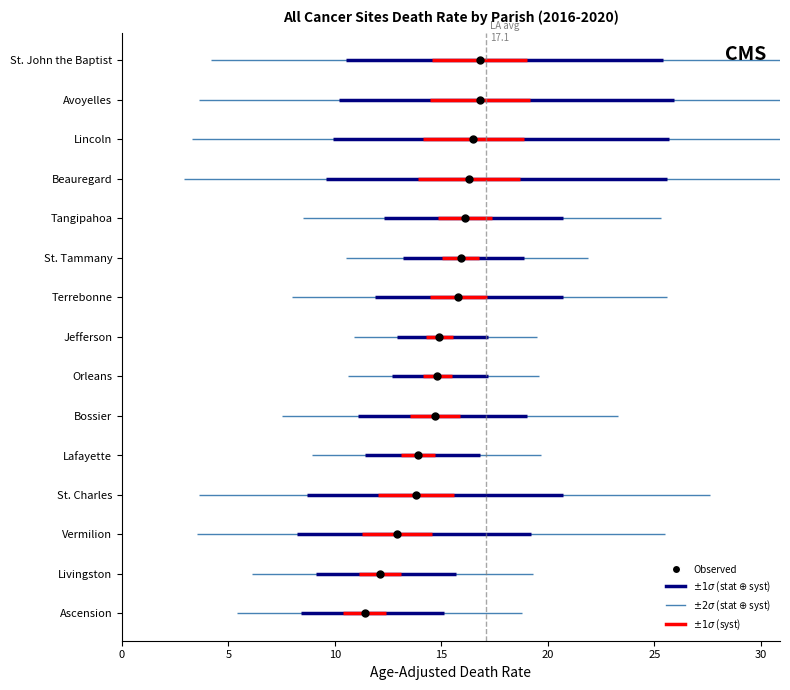

Which label corresponds to the largest value in the chart?

Avoyelles